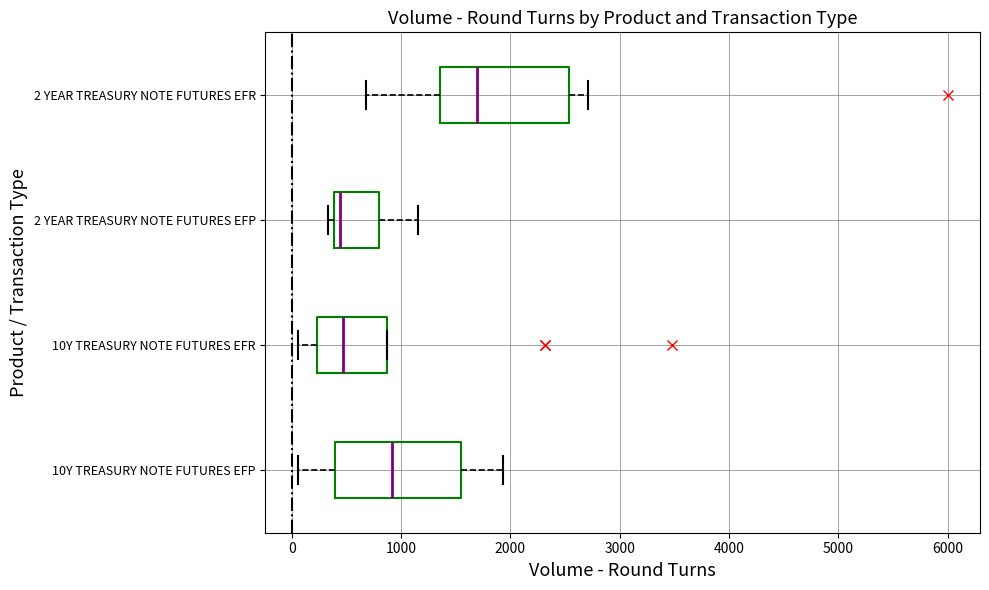

Reading bottom to top, transcribe this box plot: for each box, give where its median line is, the range the box spans, and where its two whiskers end, as read against the x-axis. The values are not printed on the chart, so give them approximately, as read against the axis.

10Y TREASURY NOTE FUTURES EFP: median 900, box 400 to 1500, whiskers 100 to 1900
10Y TREASURY NOTE FUTURES EFR: median 500, box 200 to 900, whiskers 100 to 900
2 YEAR TREASURY NOTE FUTURES EFP: median 400 (just right of the box's left edge), box 400 to 800, whiskers 300 to 1200
2 YEAR TREASURY NOTE FUTURES EFR: median 1700, box 1400 to 2500, whiskers 700 to 2700